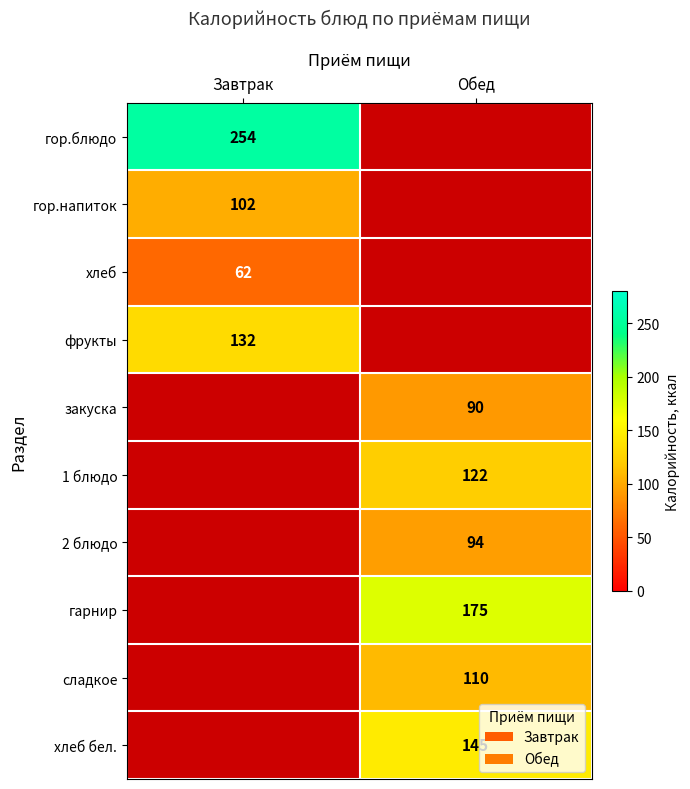

Is it true that хлеб equals 35.1 at Завтрак?

False